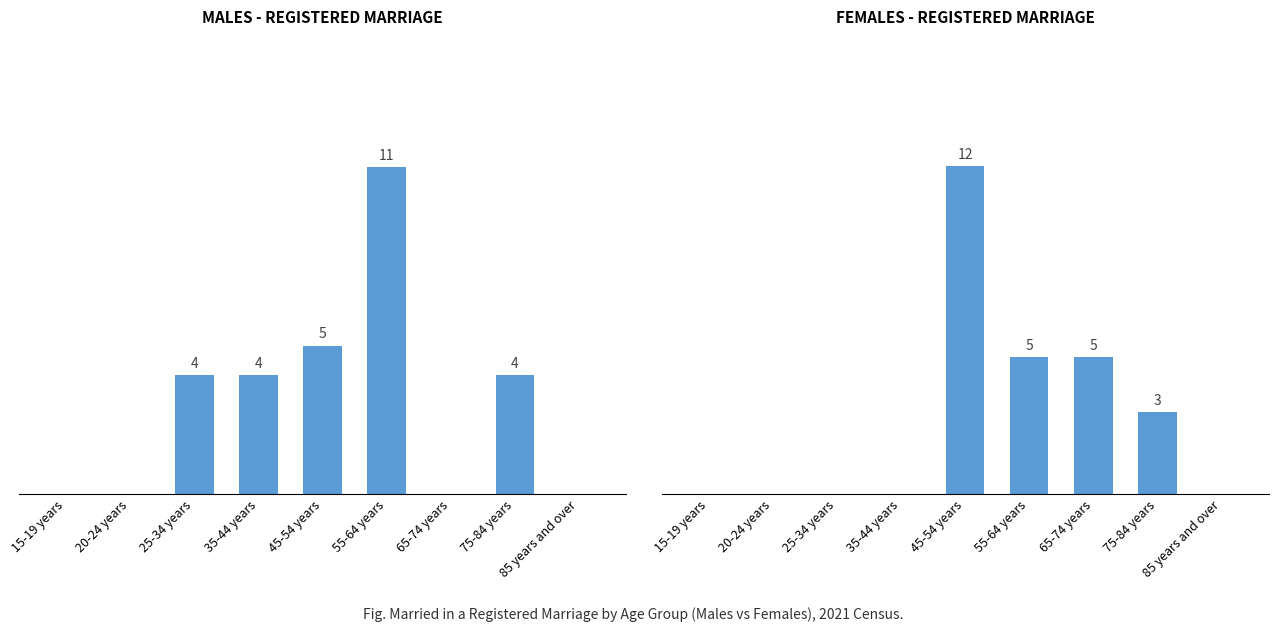

Between 65-74 years and 85 years and over, which series saw the biggest shift?

Females